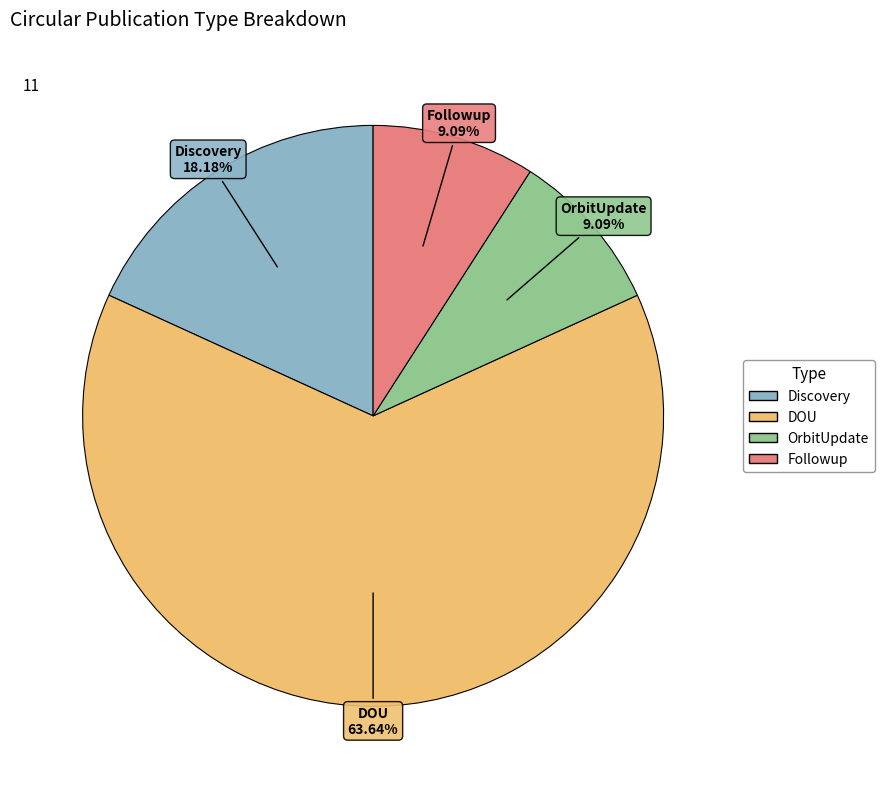

What percentage is the DOU slice, to the nearest percent?

64%